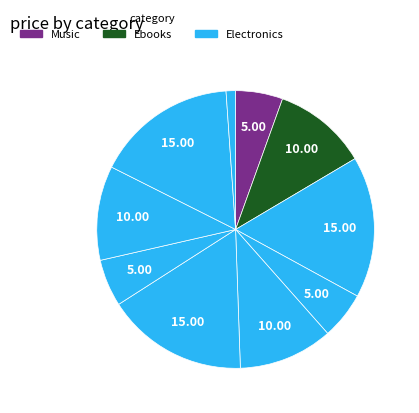

How many segments does this pie chart have?

10